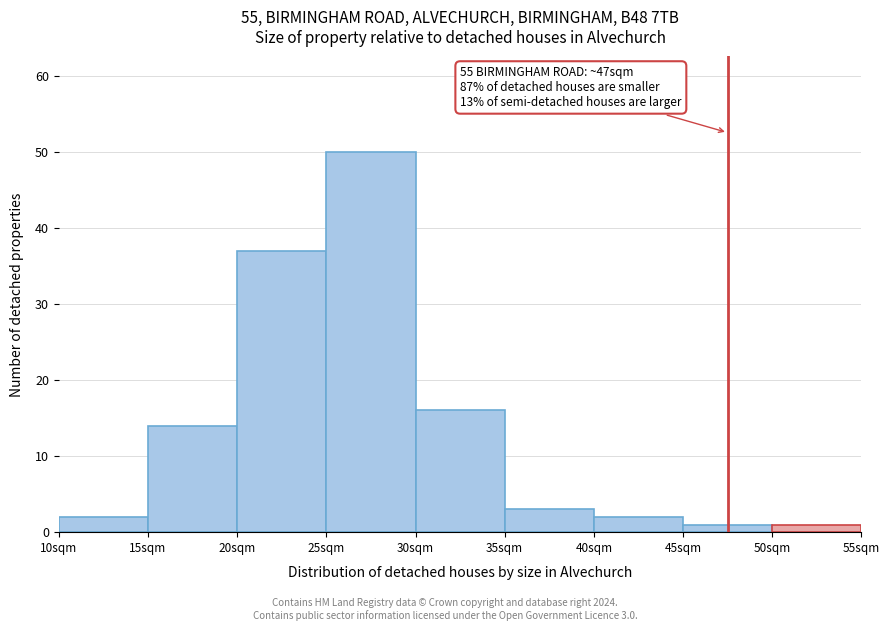

Over which range of the x-axis is the bar tallest?

25 to 30